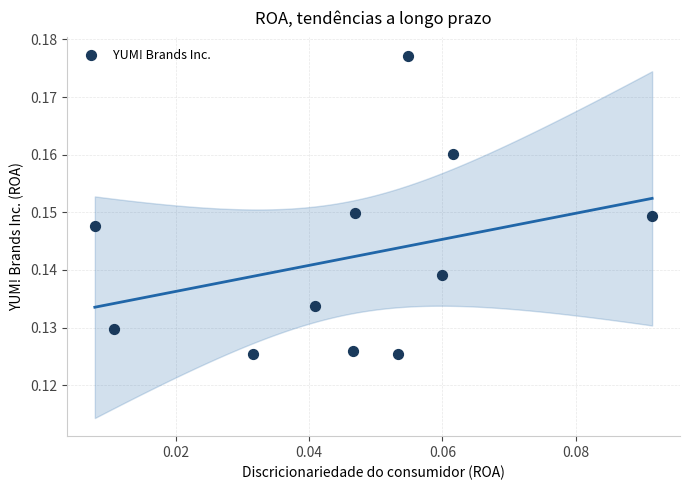

Count the number of points in this scatter plot.

11